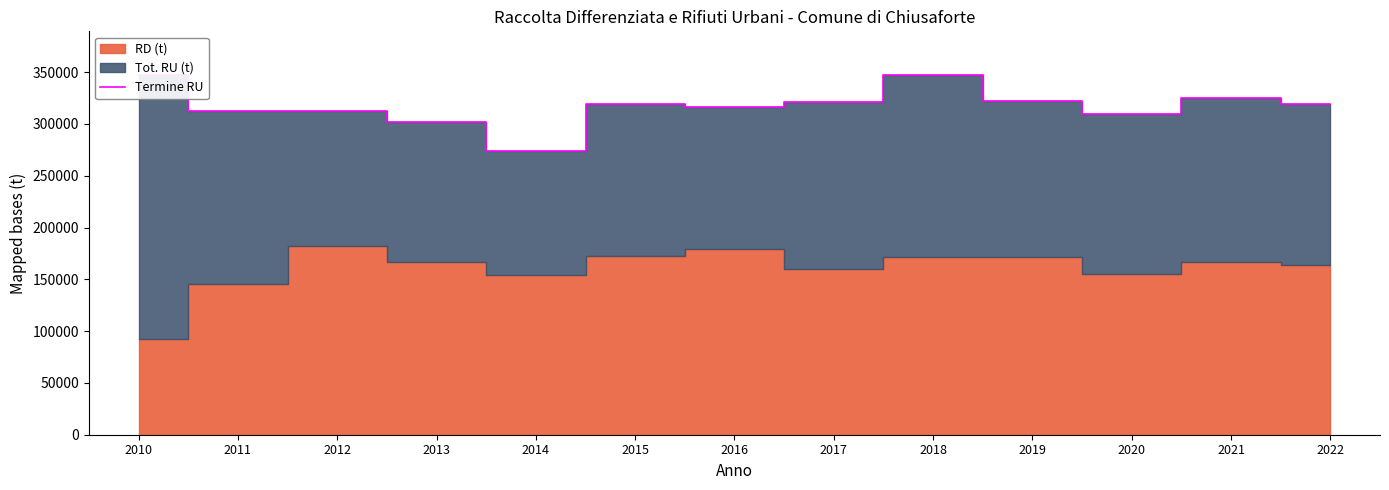

Is it true that the value at 2015 is 114443?

False